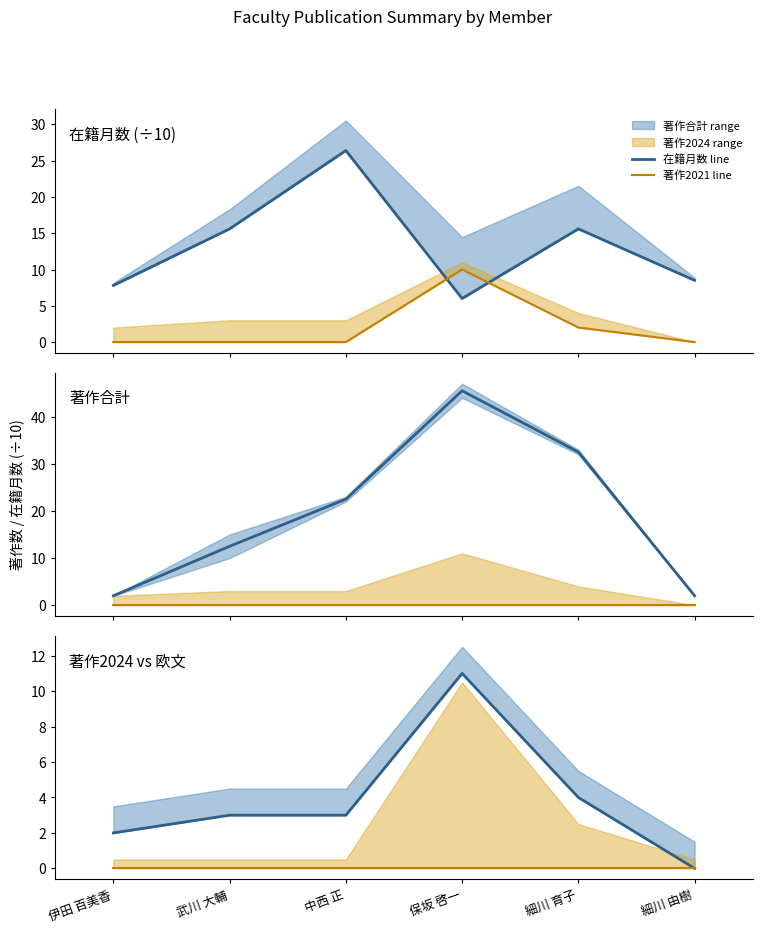

How many values in the 在籍月数 line series are below 3?

2